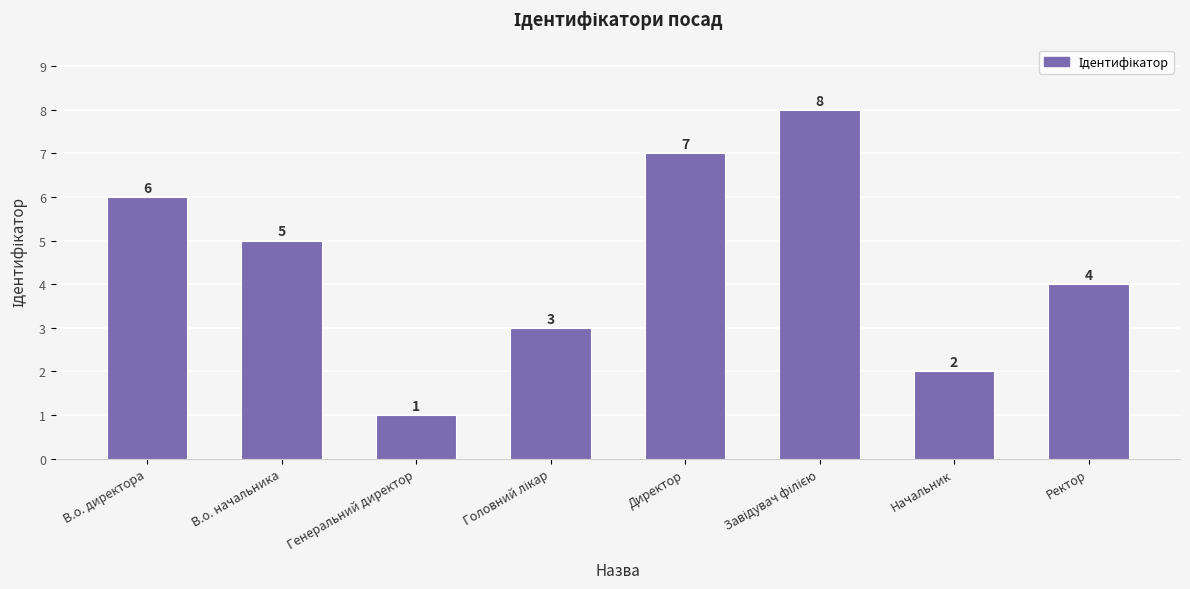

What is the label of the 6th bar from the right?

Генеральний директор